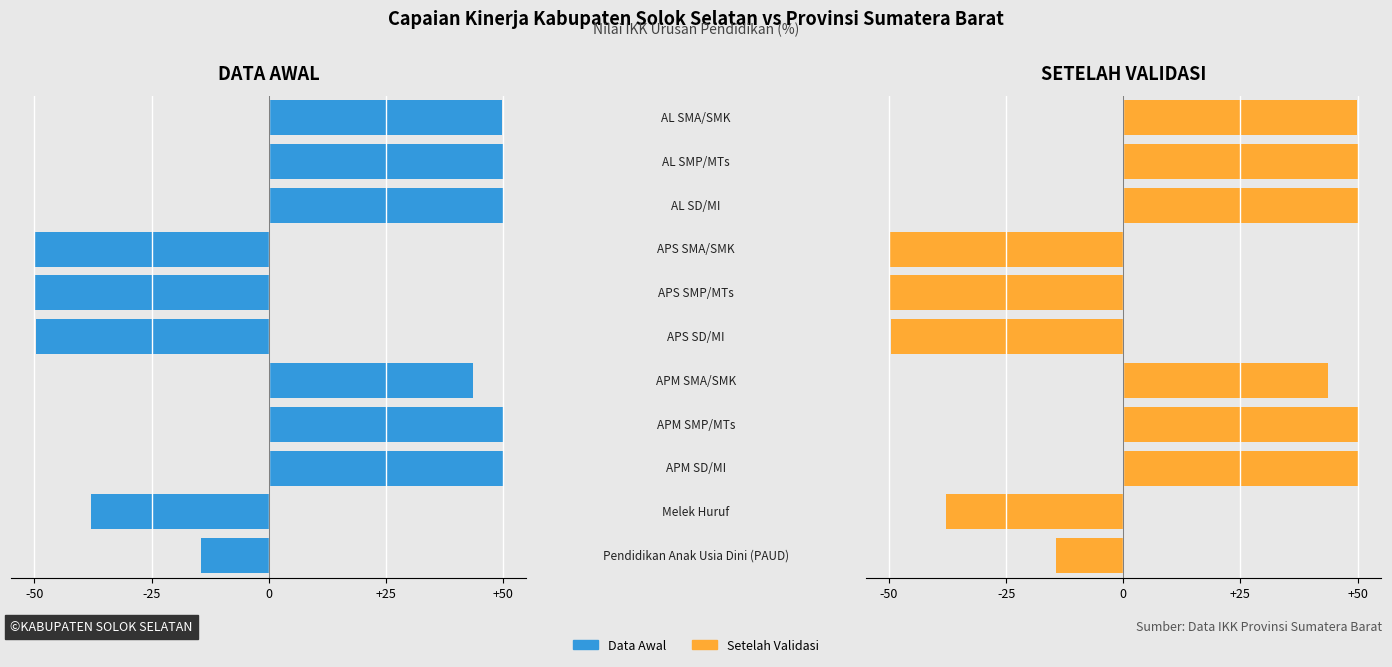

What position from the left is 6?

7